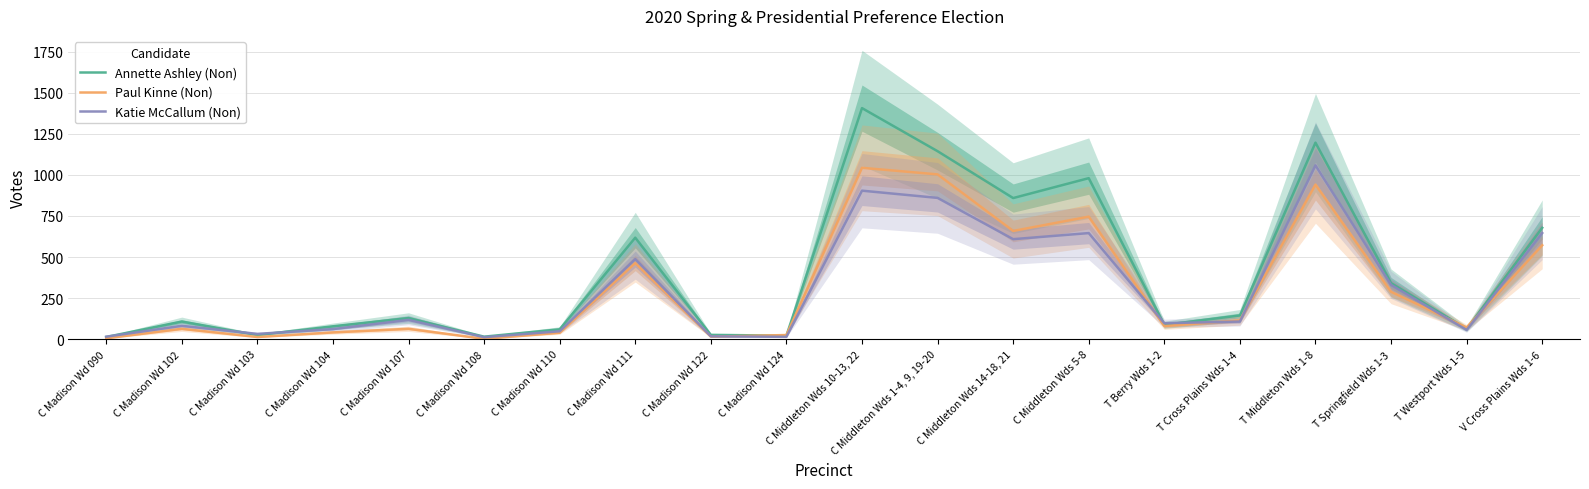

At which label does Paul Kinne (Non) first exceed 81?

C Madison Wd 111